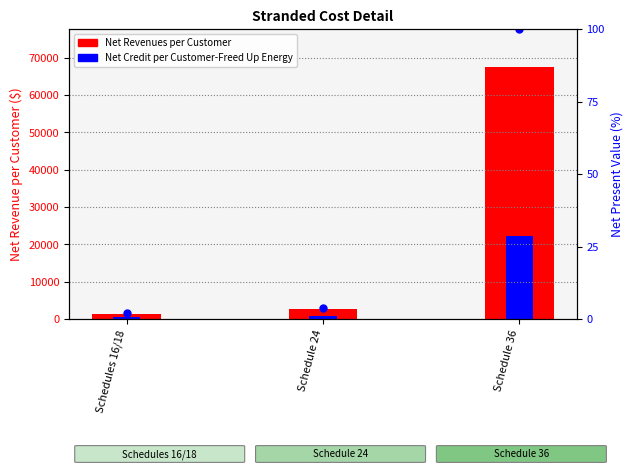

What is the sum of all Net Credit per Customer-Freed Up Energy values?

23365.7